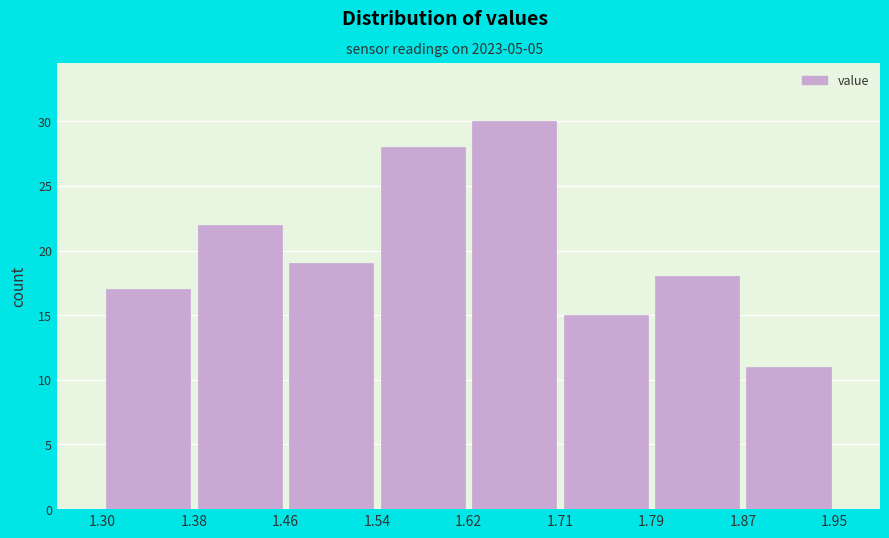

Reading left to right, list every bar in this chart as the range it spans on the x-axis followed by its height. The values are not printed on the chart, so give them approximately, as read against the axis.

1.30 to 1.38: 17
1.38 to 1.46: 22
1.46 to 1.54: 19
1.54 to 1.62: 28
1.62 to 1.71: 30
1.71 to 1.79: 15
1.79 to 1.87: 18
1.87 to 1.95: 11